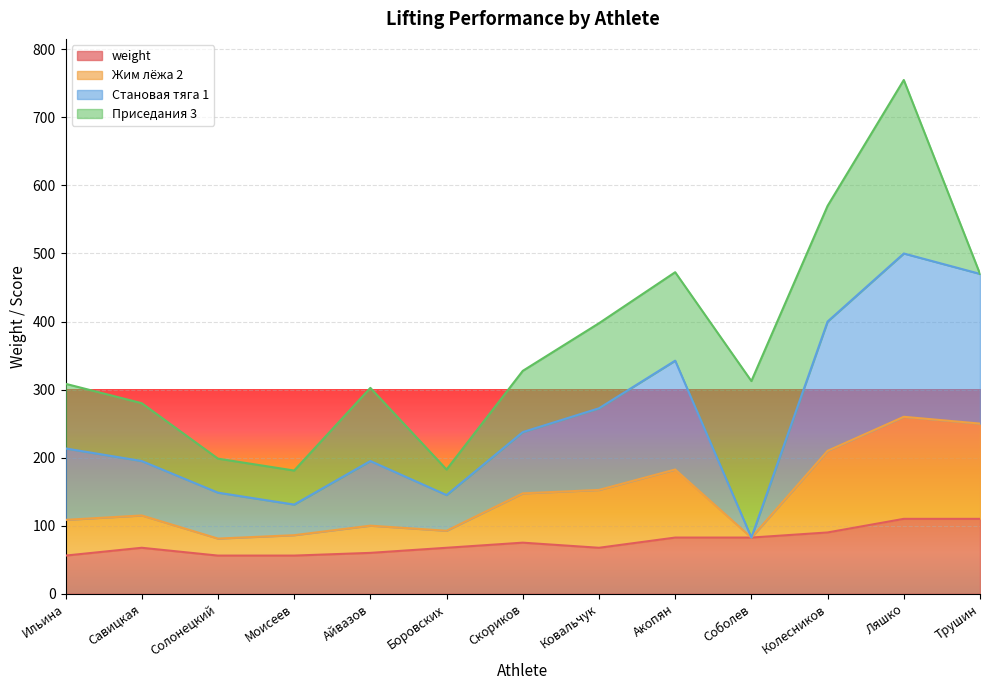

At which label is weight closest to 83?

Акопян